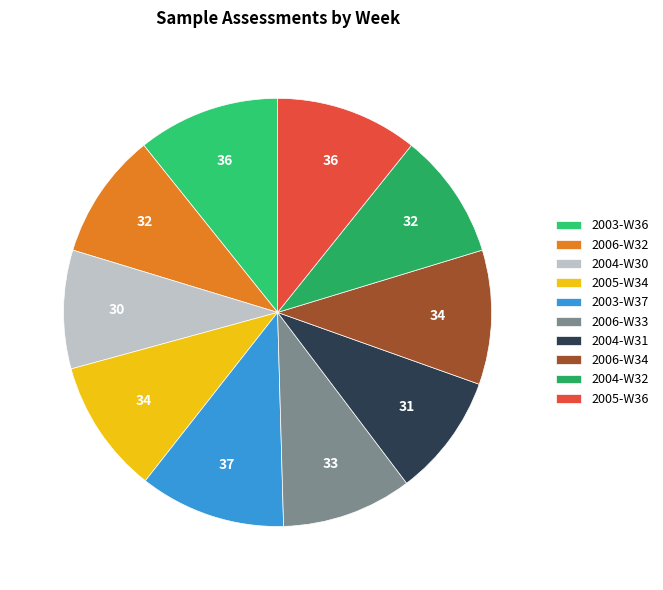

Does 2004-W31 represent more than half of the total?

No